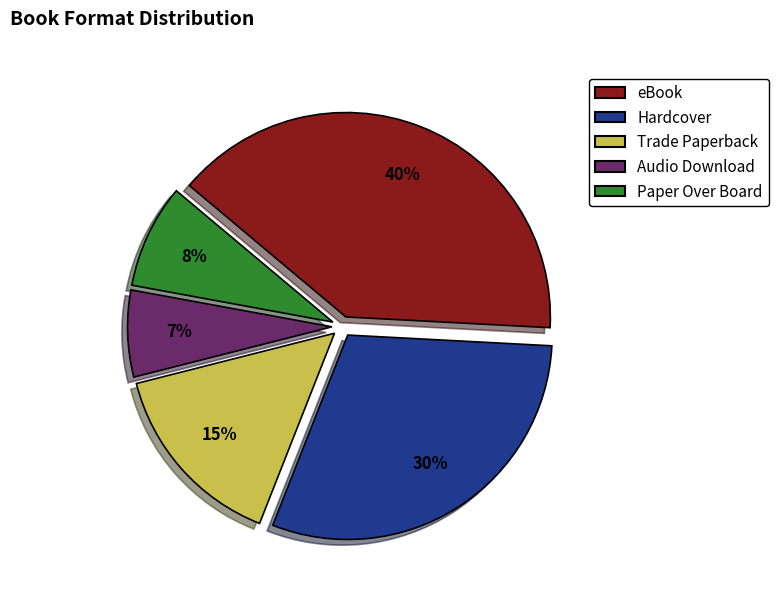

Count the number of slices in the pie.

5